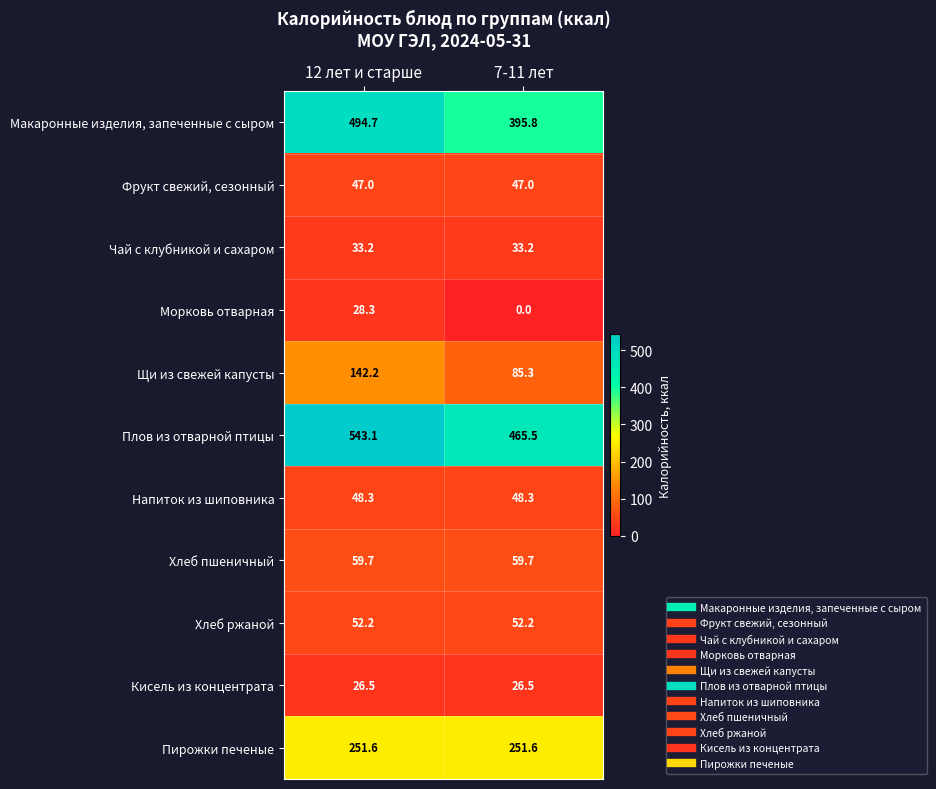

How many distinct data groups are displayed?

11